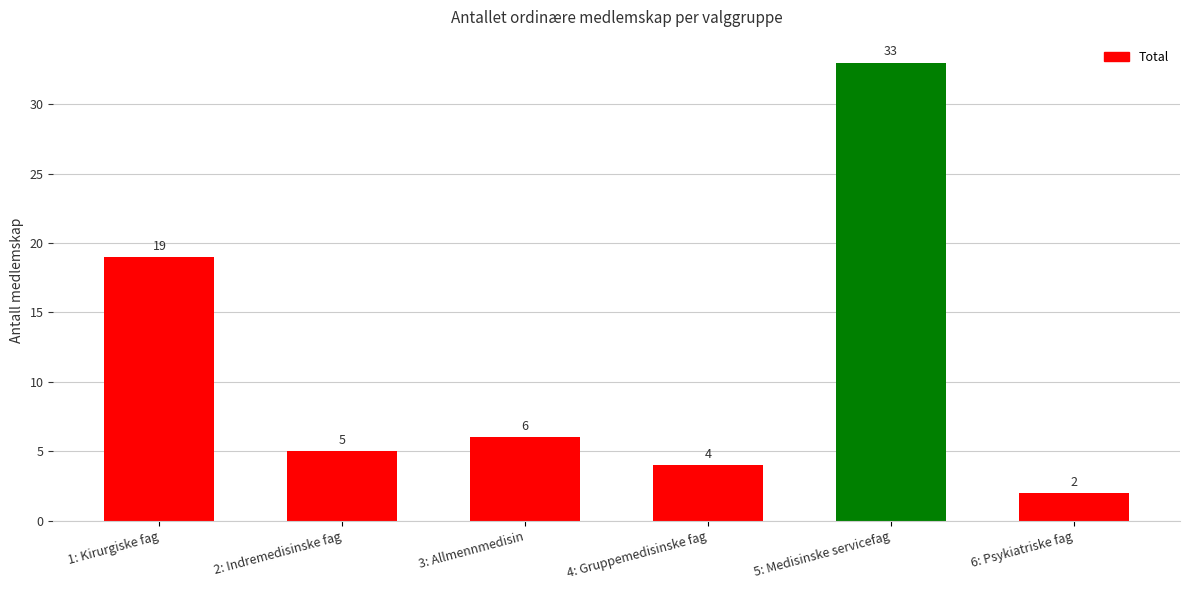

How many bars are there in total?

6